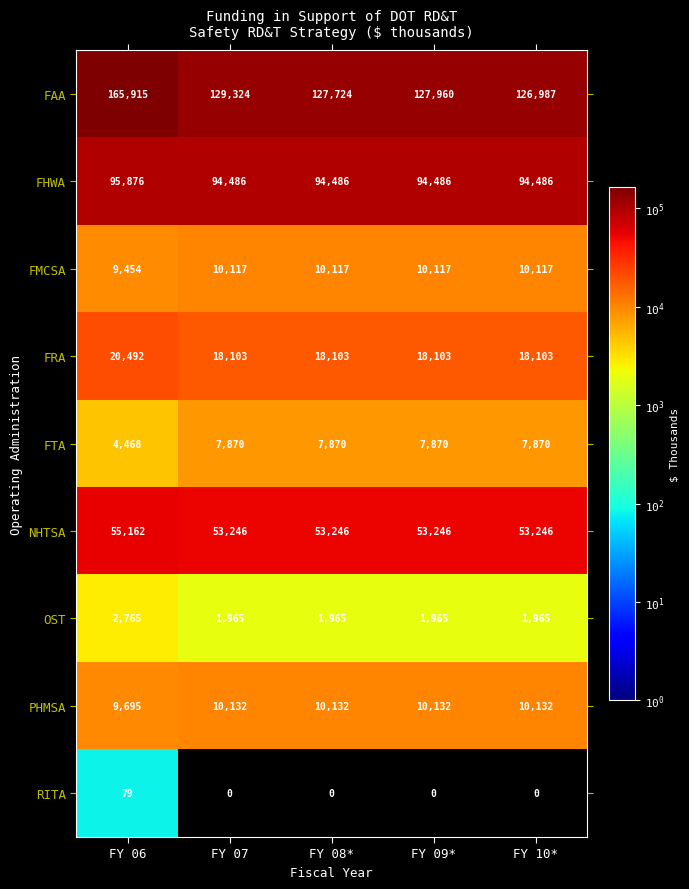

Which series changed the most between FY 08* and FY 10*?

FAA